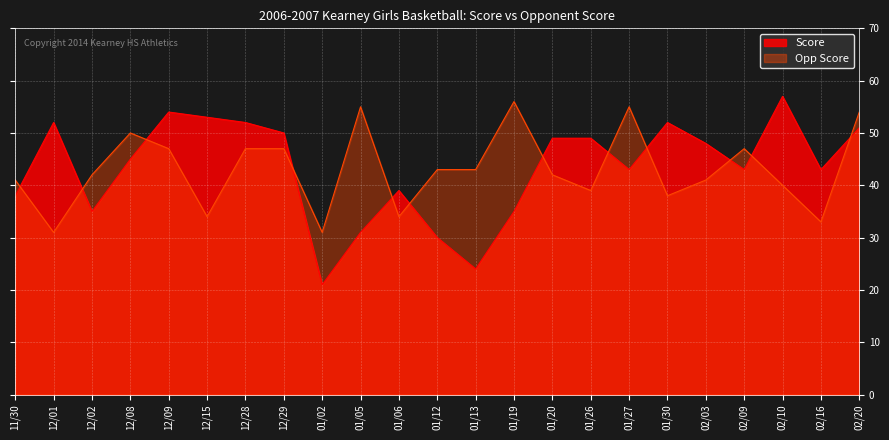

True or false: Opp Score and Score cross at least once.

True